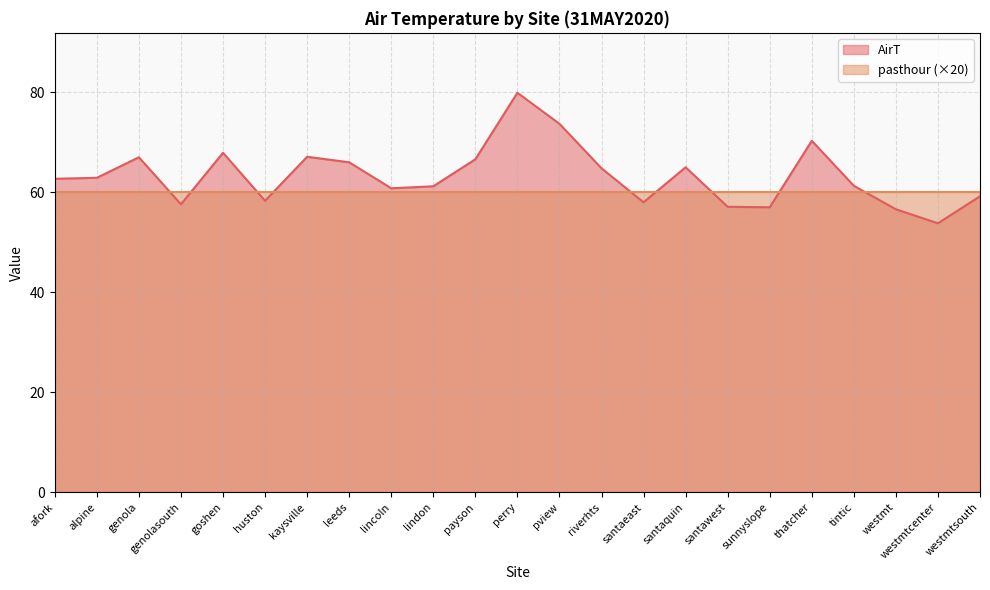

Rank the categories by value from lowest to highest.

westmtcenter, westmt, sunnyslope, santawest, genolasouth, santaeast, huston, westmtsouth, lincoln, lindon, tintic, afork, alpine, riverhts, santaquin, leeds, payson, genola, kaysville, goshen, thatcher, pview, perry